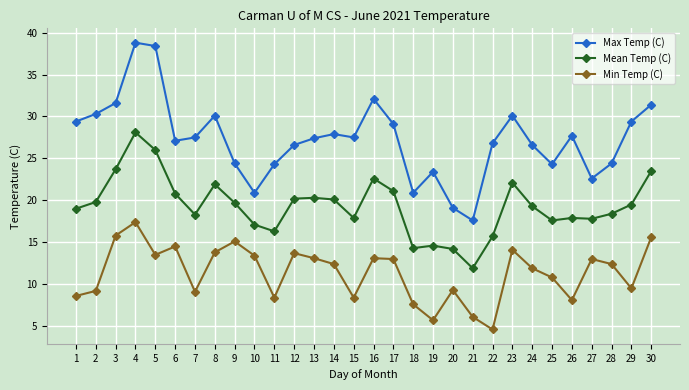

True or false: Min Temp (C) and Mean Temp (C) cross at least once.

False